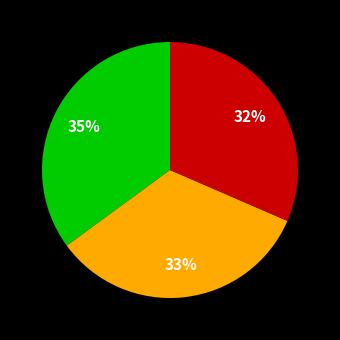

Is there a majority slice in this chart?

No